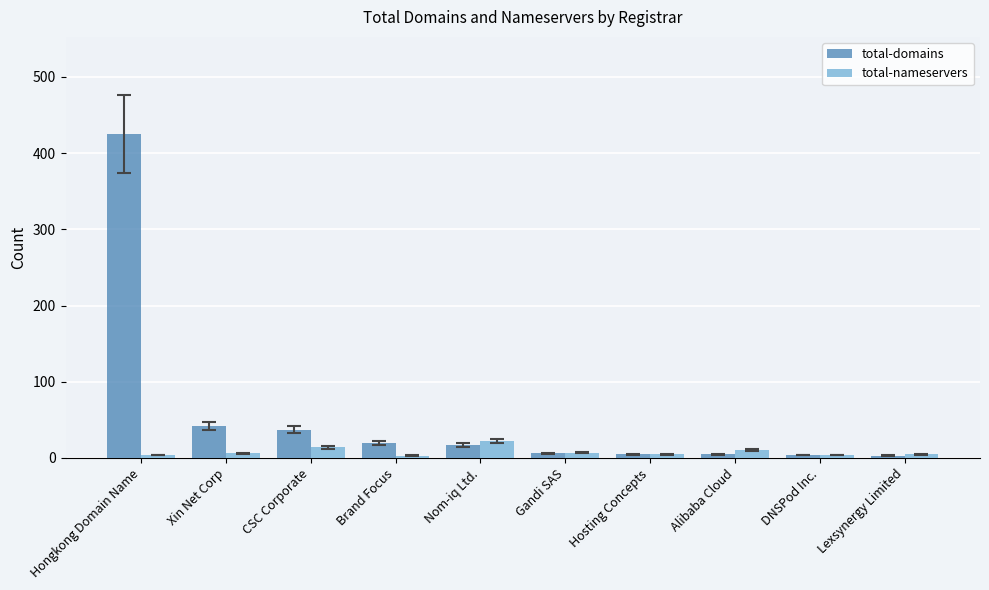

Which series changed the most between Hongkong Domain Name and Xin Net Corp?

total-domains